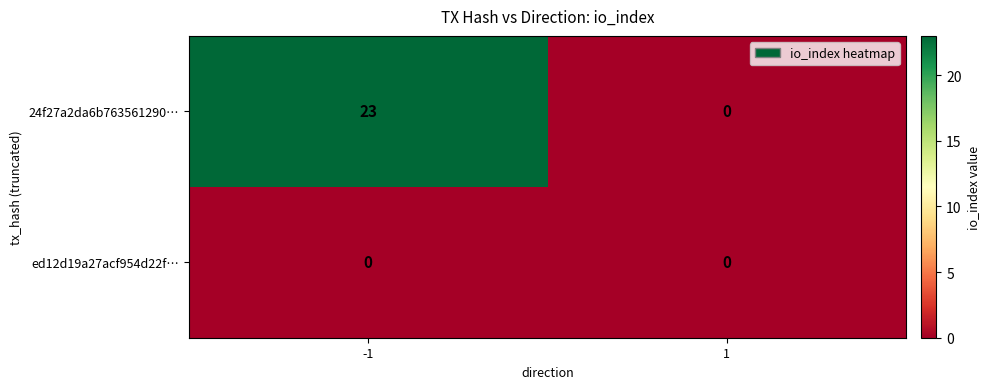

List the series in order of their overall mean, lowest first.

ed12d19a27acf954d22f…, 24f27a2da6b763561290…